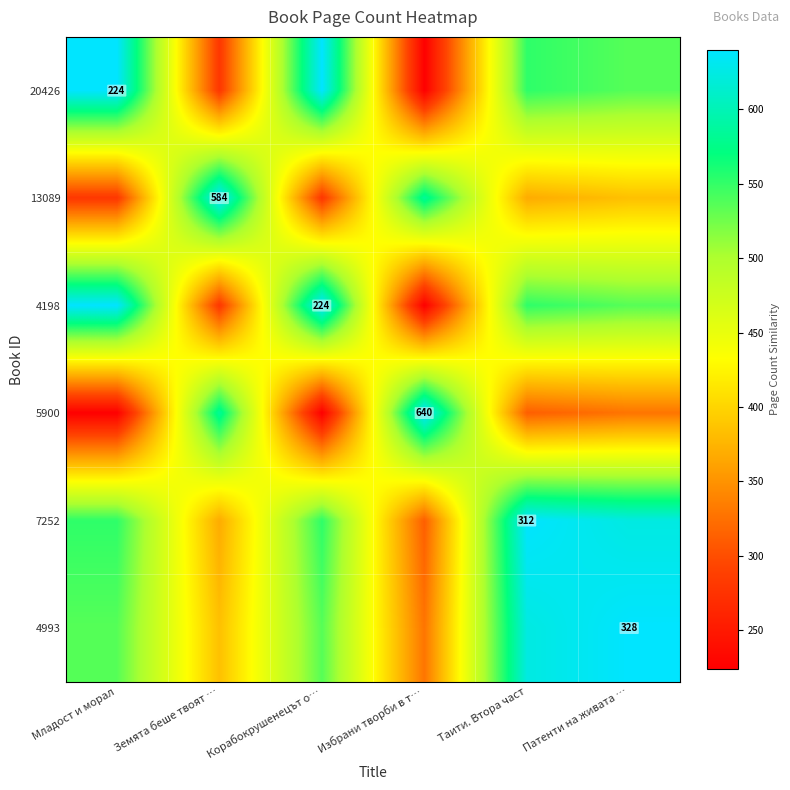

The value of 4198 at Корабокрушенецът о… is 224. True or false?

True